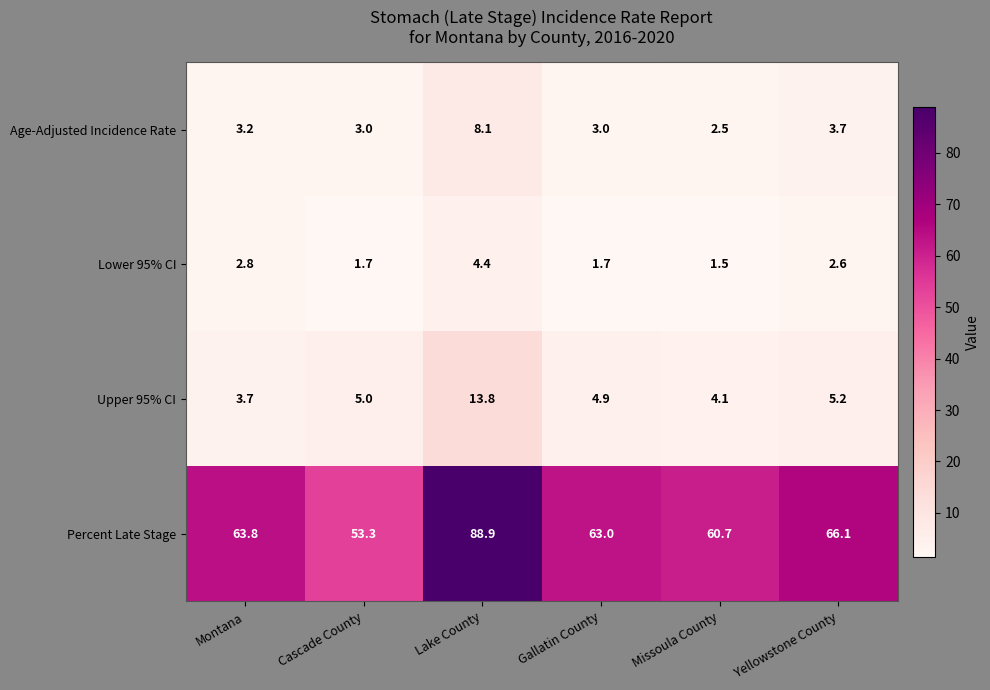

Rank the series at Montana from lowest to highest value.

Lower 95% CI, Age-Adjusted Incidence Rate, Upper 95% CI, Percent Late Stage